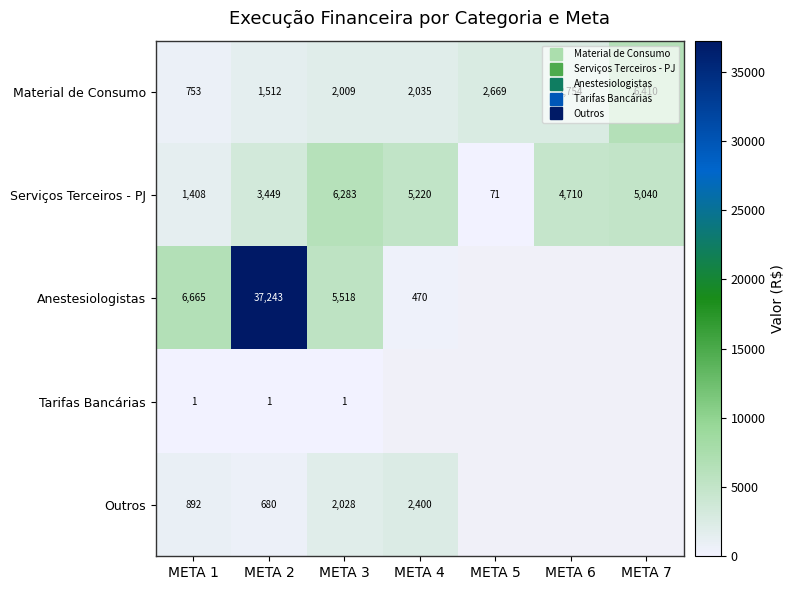

True or false: Material de Consumo has a value of 3296.7 at META 3.

False